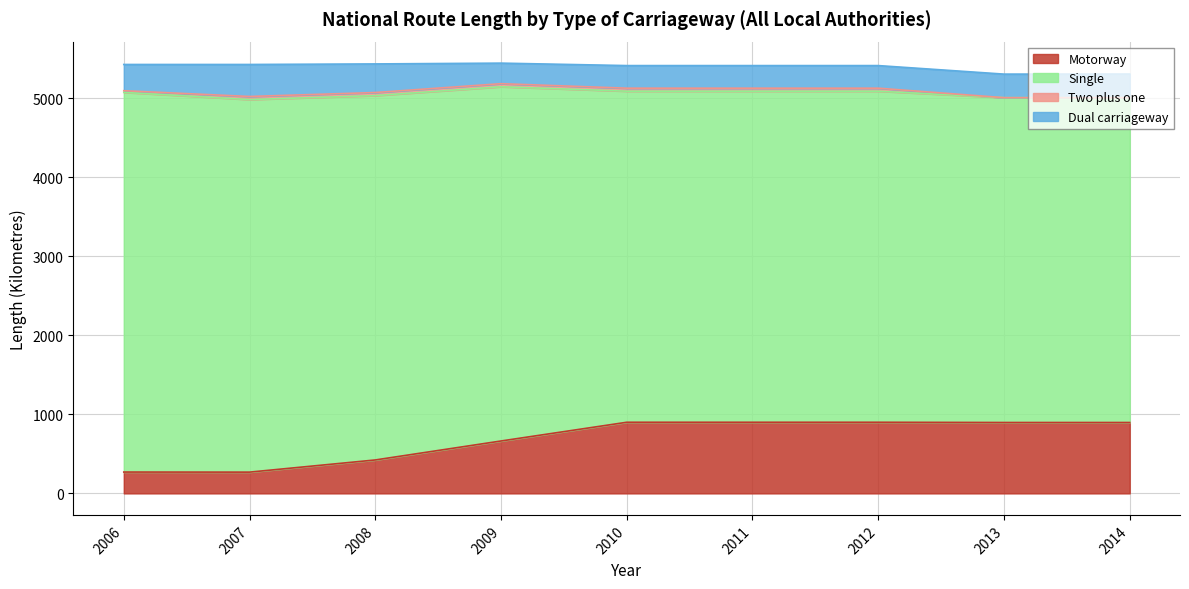

The Motorway series shows 897 at 2013. True or false?

True